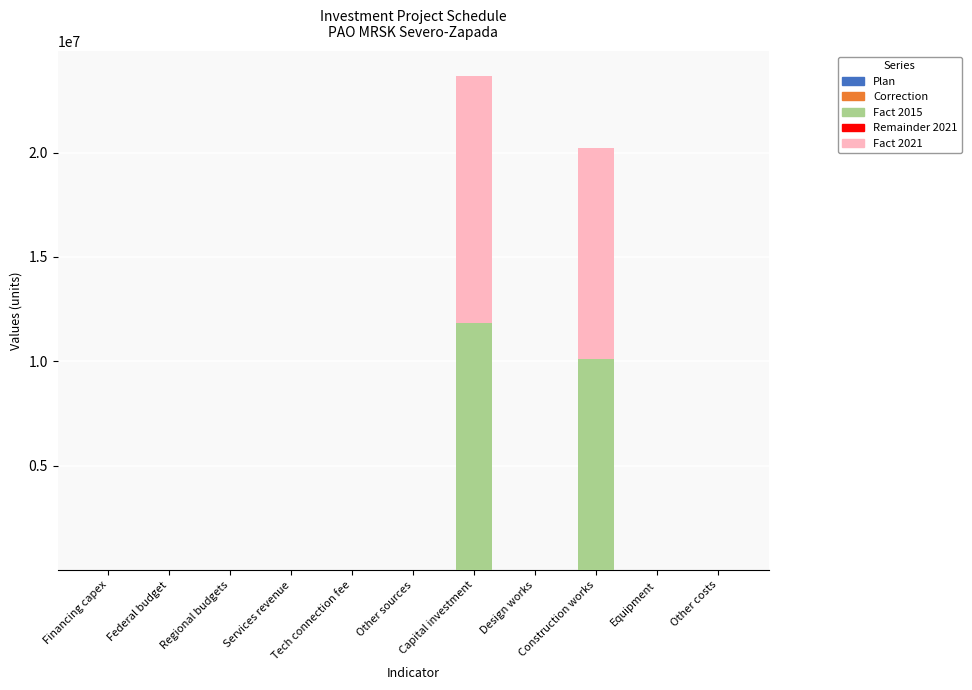

What is the difference between the maximum and minimum values in the Remainder 2021 series?

0.1